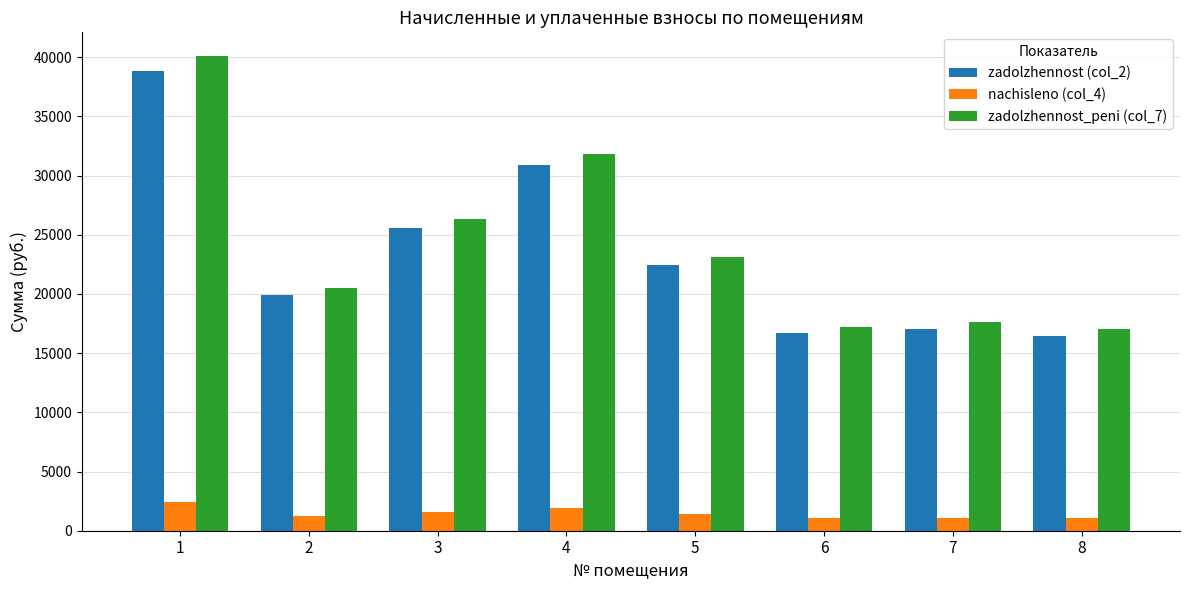

What is the minimum value for zadolzhennost (col_2)?

16490.9